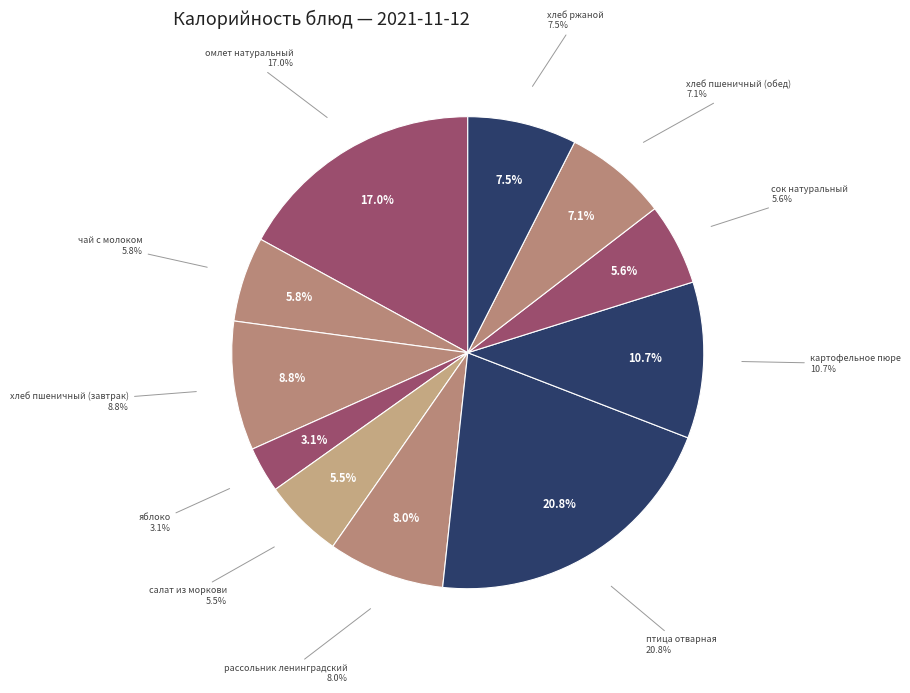

Is яблоко the majority of the pie?

No